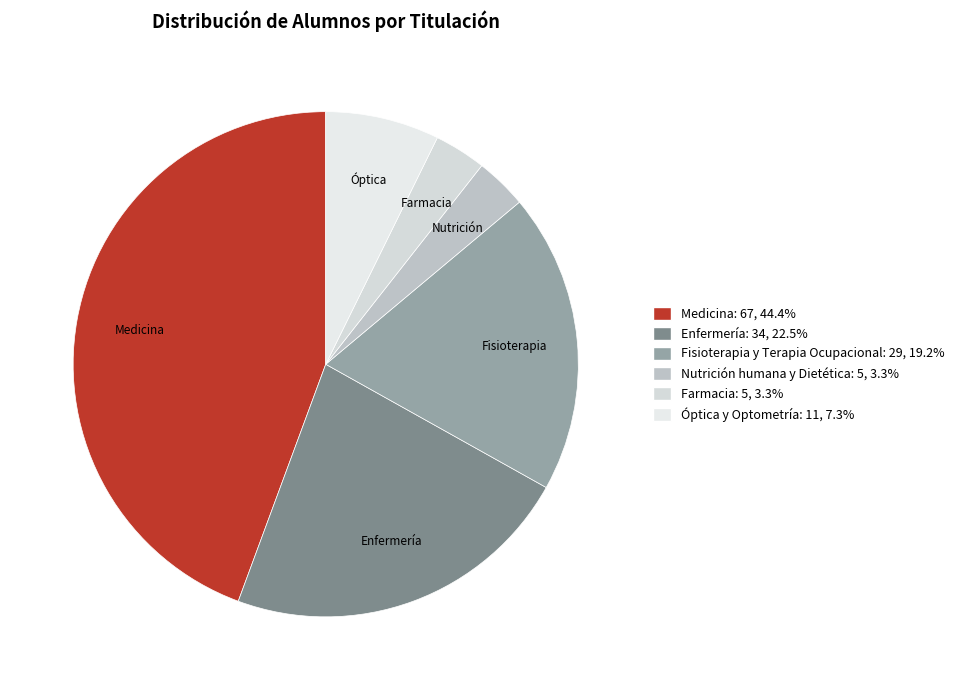

How many slices are in this pie chart?

6